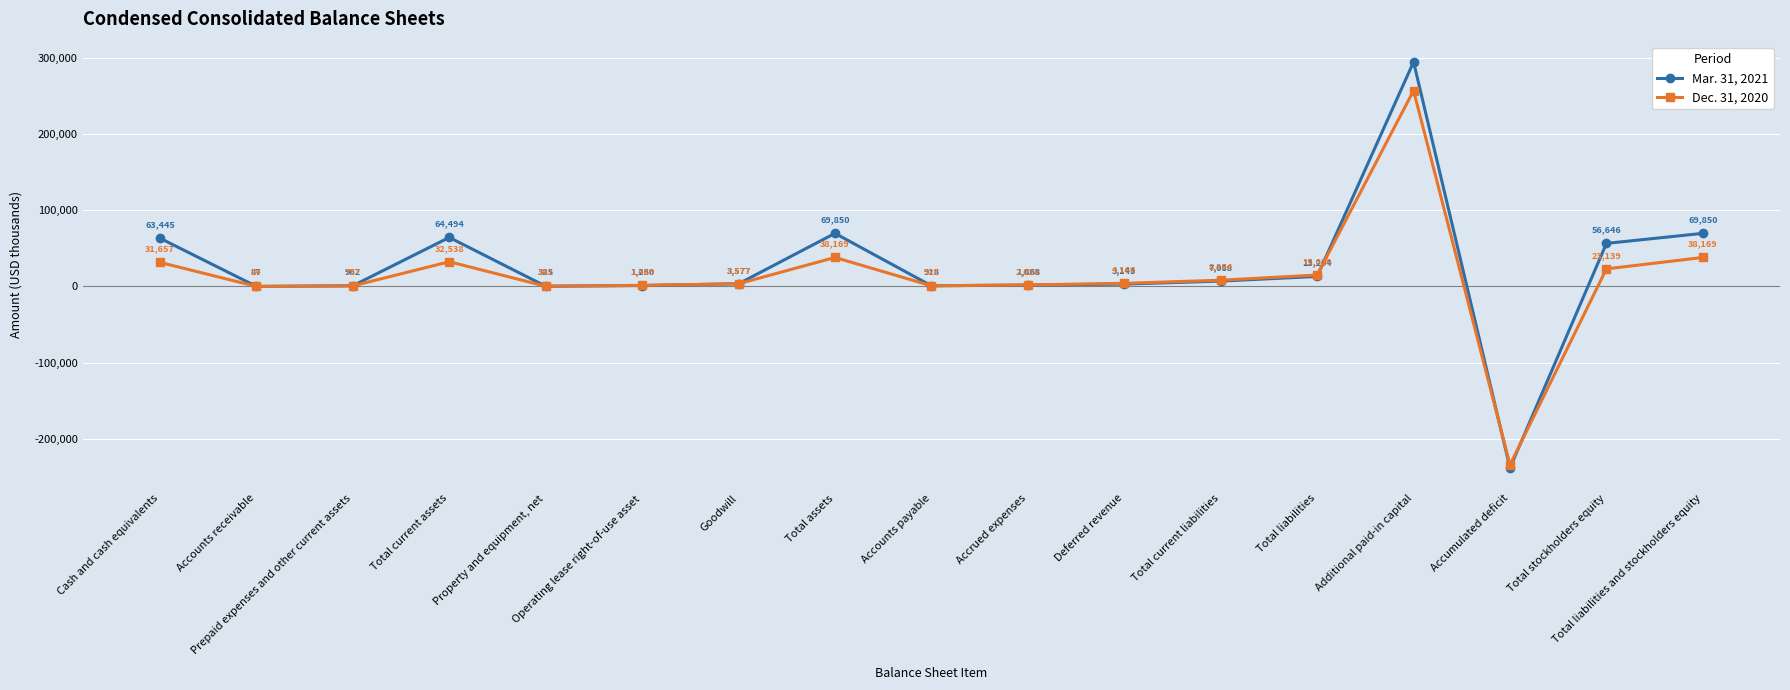

Which series changed the most between Goodwill and Additional paid-in capital?

Mar. 31, 2021